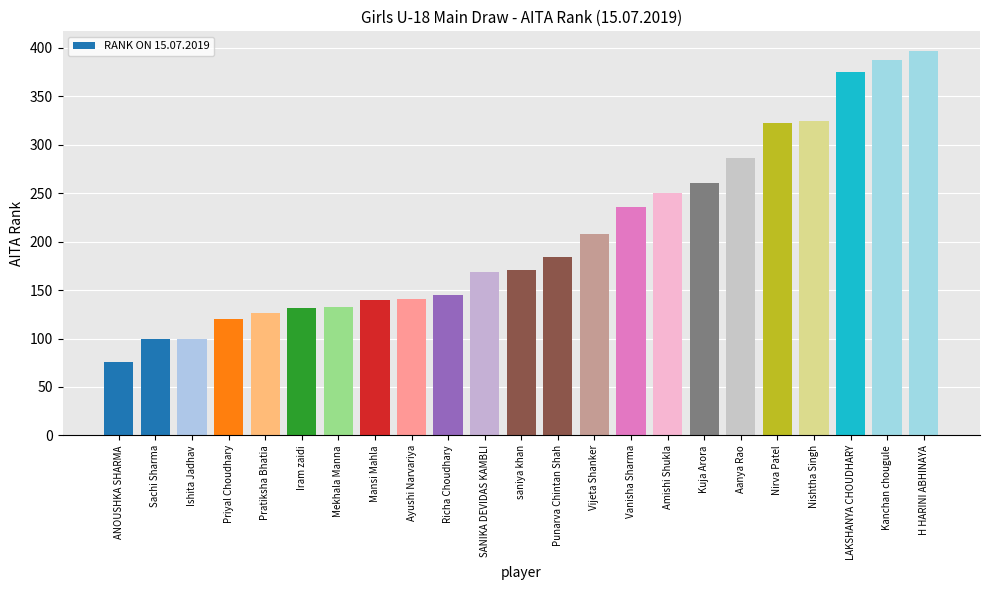

At which label is the value closest to 236?

Vanisha Sharma